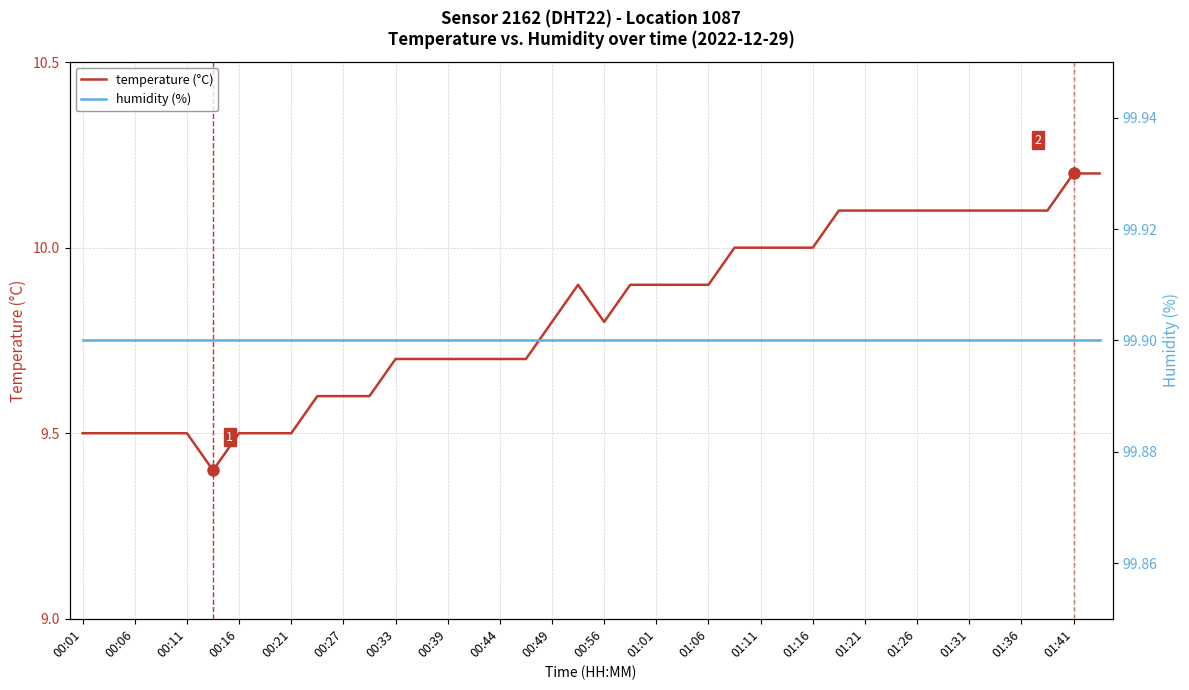

What is the minimum value for temperature (°C)?

9.4